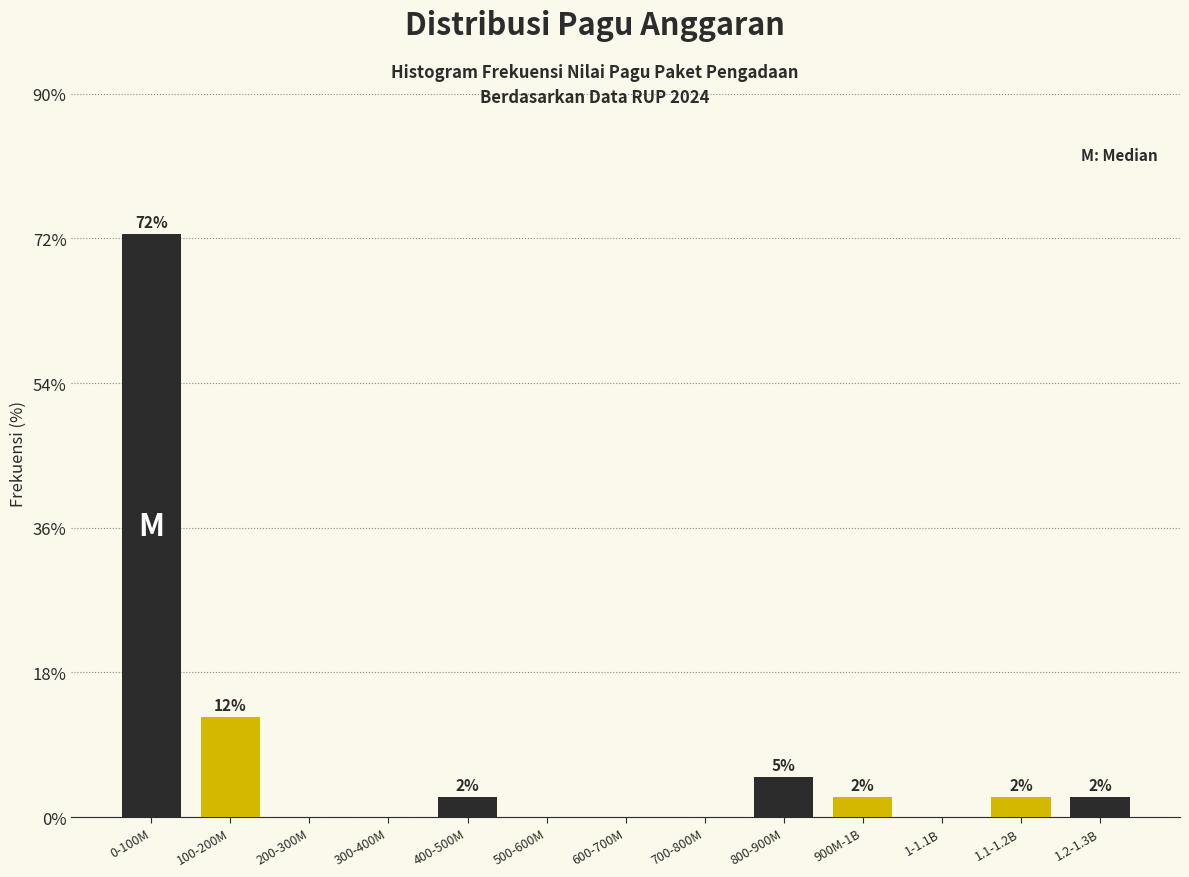

Are the bars horizontal?

No